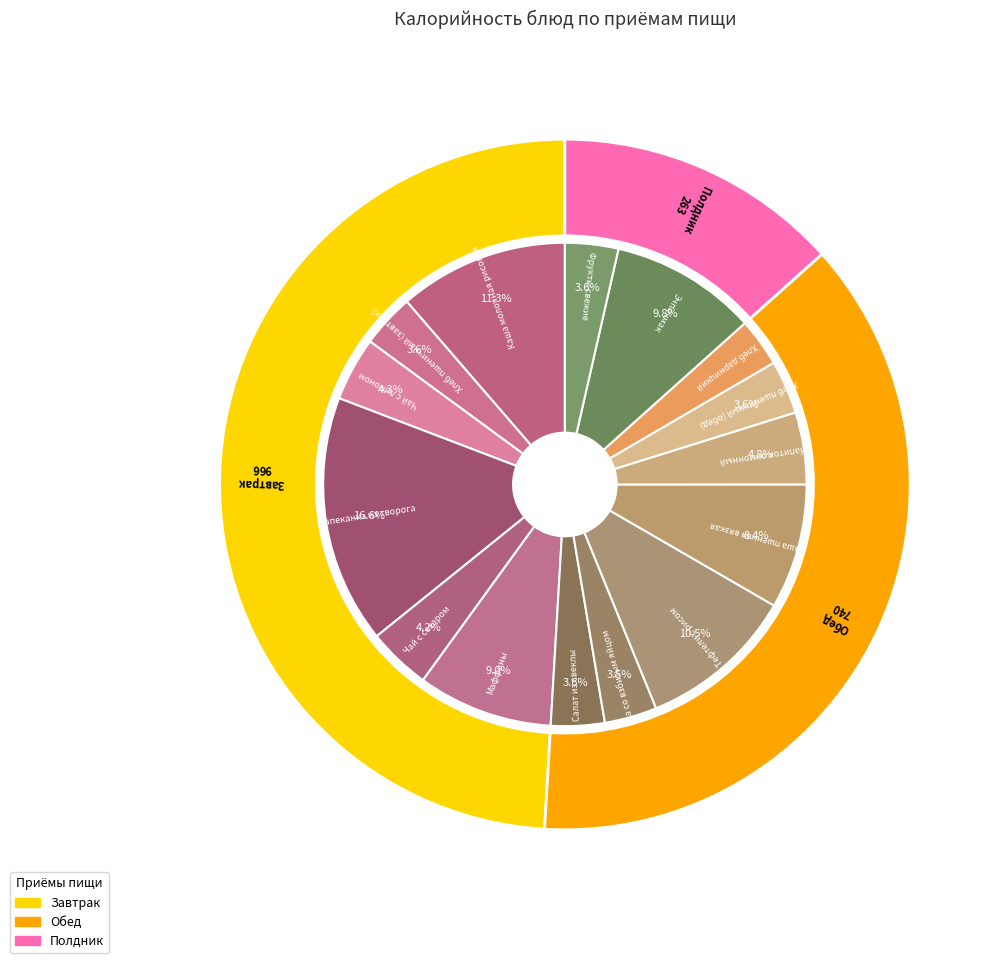

The Хлеб пшеничный (обед) slice represents 1% of the pie. True or false?

False